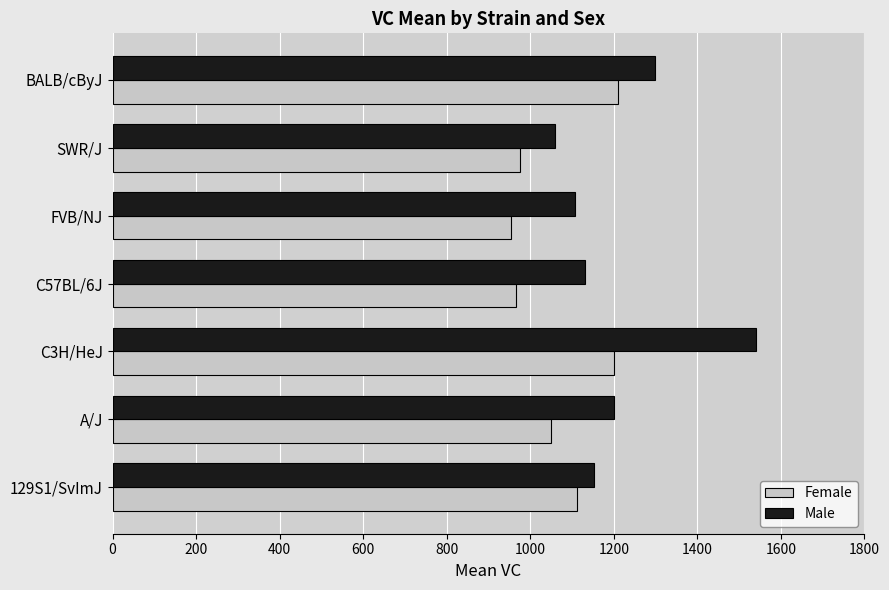

What is the sum of all Male values?

8486